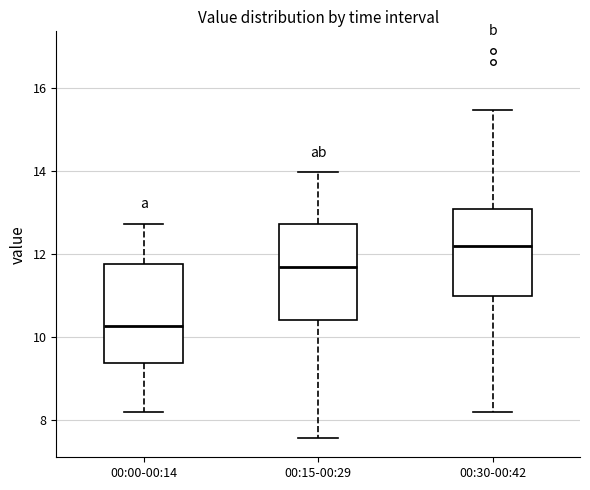

Where is the upper edge of the box for 00:15-00:29 on the y-axis? The values are not printed on the chart, so give them approximately, as read against the axis.

12.8